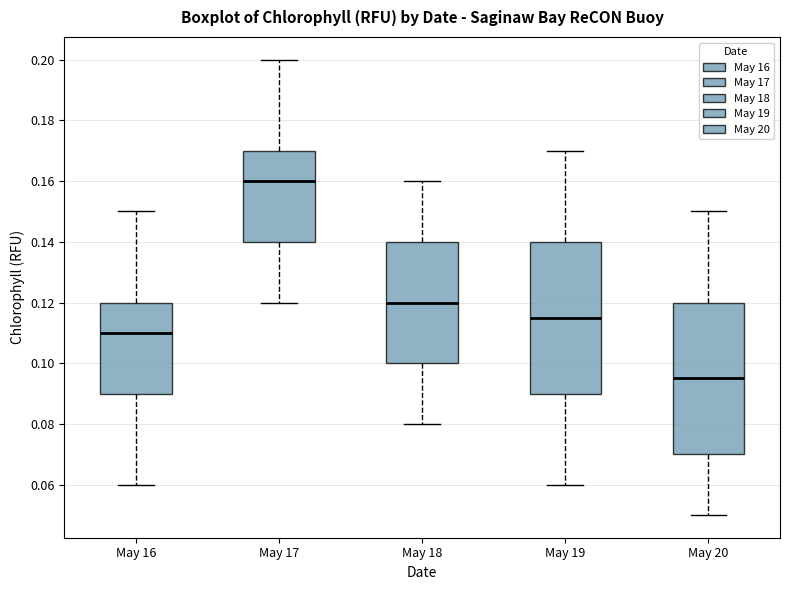

Reading left to right, transcribe this box plot: for each box, give where its median line is, the range the box spans, and where its two whiskers end, as read against the y-axis. The values are not printed on the chart, so give them approximately, as read against the axis.

May 16: median 0.110, box 0.090 to 0.120, whiskers 0.060 to 0.150
May 17: median 0.160, box 0.140 to 0.170, whiskers 0.120 to 0.200
May 18: median 0.120, box 0.100 to 0.140, whiskers 0.080 to 0.160
May 19: median 0.116, box 0.090 to 0.140, whiskers 0.060 to 0.170
May 20: median 0.096, box 0.070 to 0.120, whiskers 0.050 to 0.150